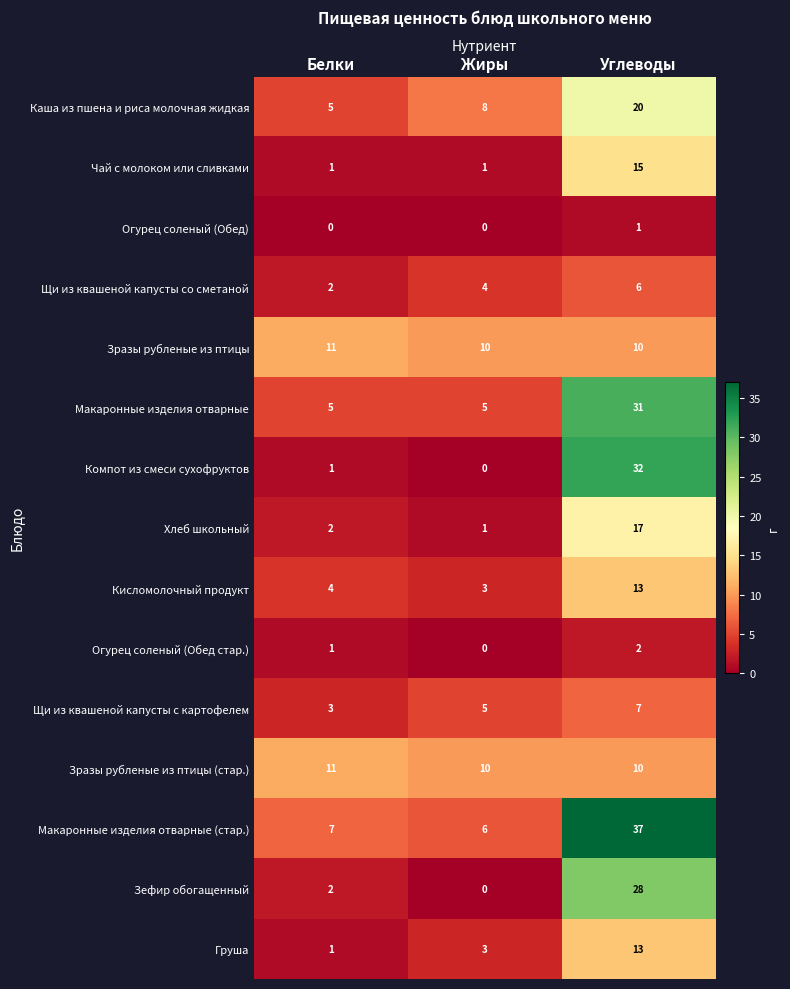

At which category is the sum across all series the highest?

Углеводы